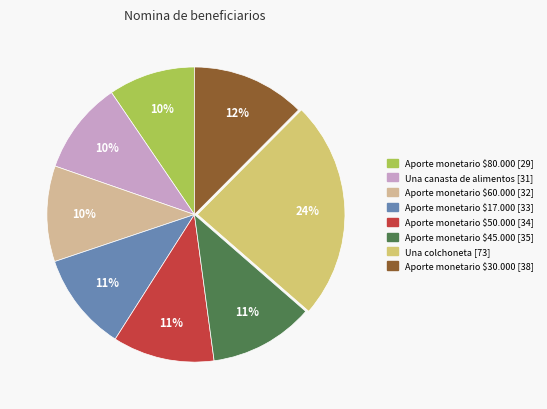

Is there a majority slice in this chart?

No